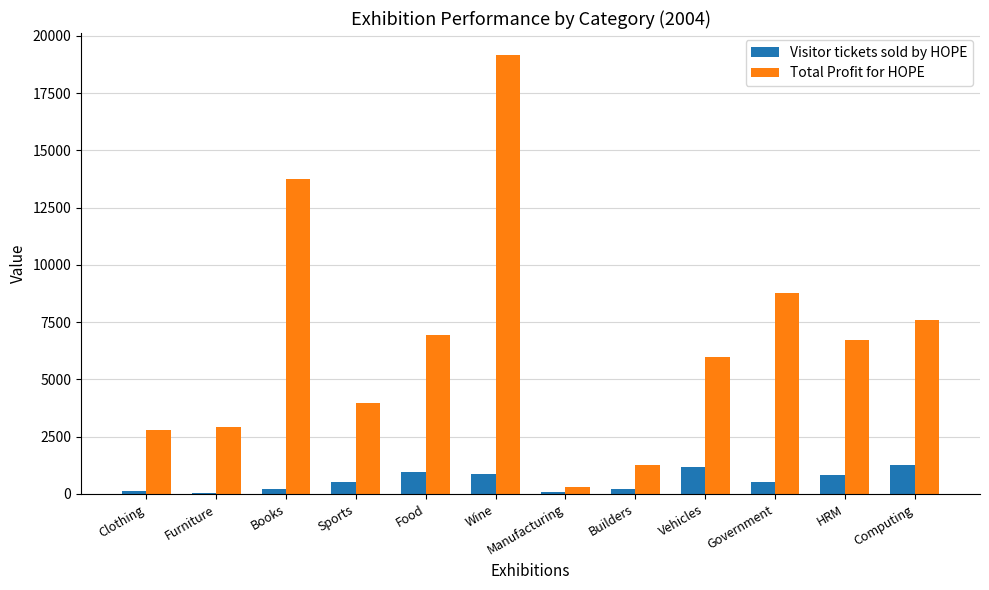

What are all the series names shown in the legend?

Visitor tickets sold by HOPE, Total Profit for HOPE